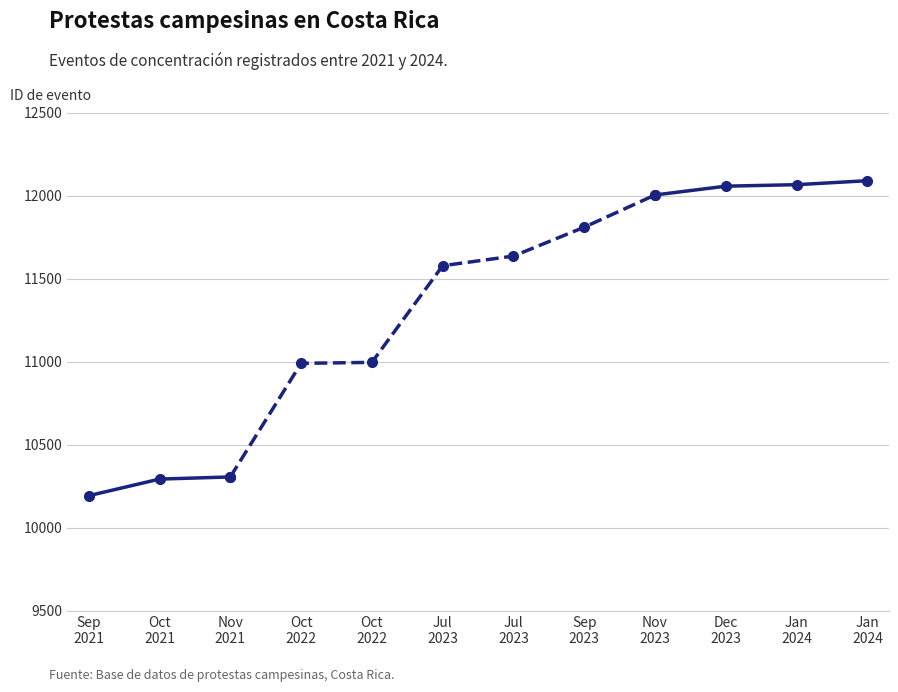

List the labels in order of value, smallest first.

Sep
2021, Oct
2021, Nov
2021